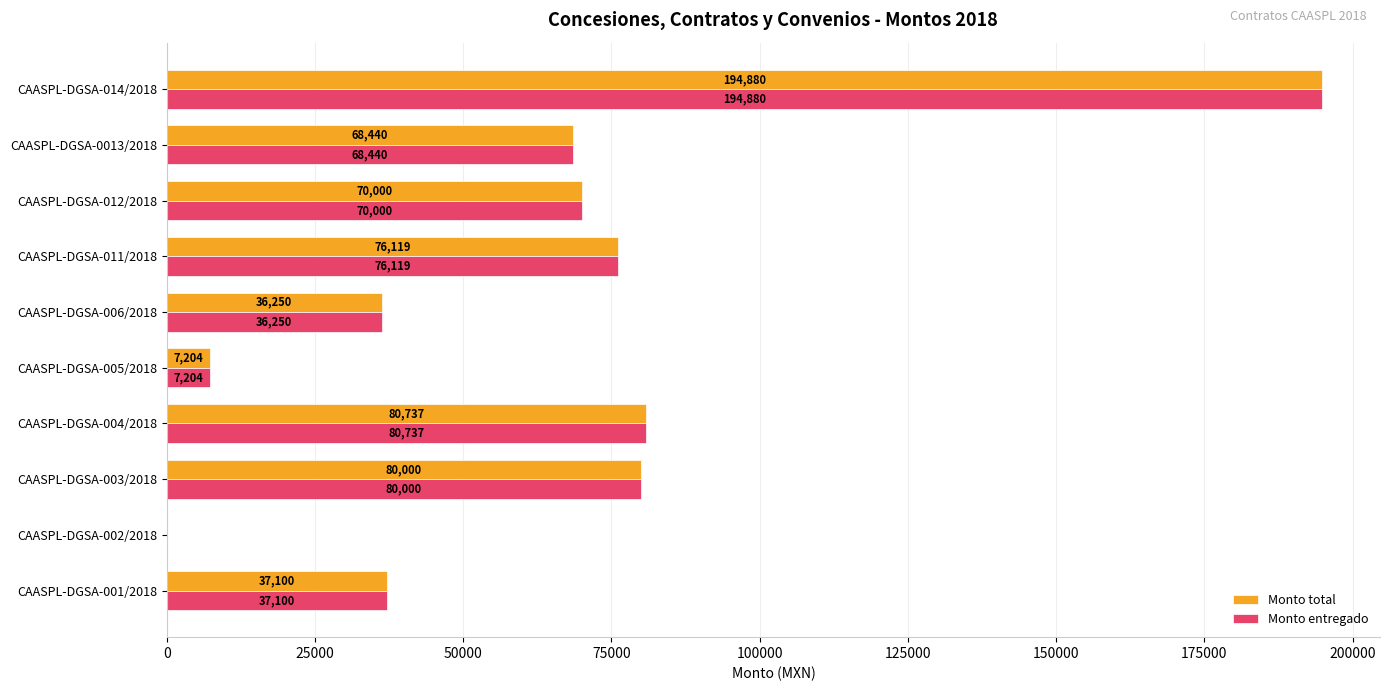

Which category has the highest value across all series?

CAASPL-DGSA-014/2018